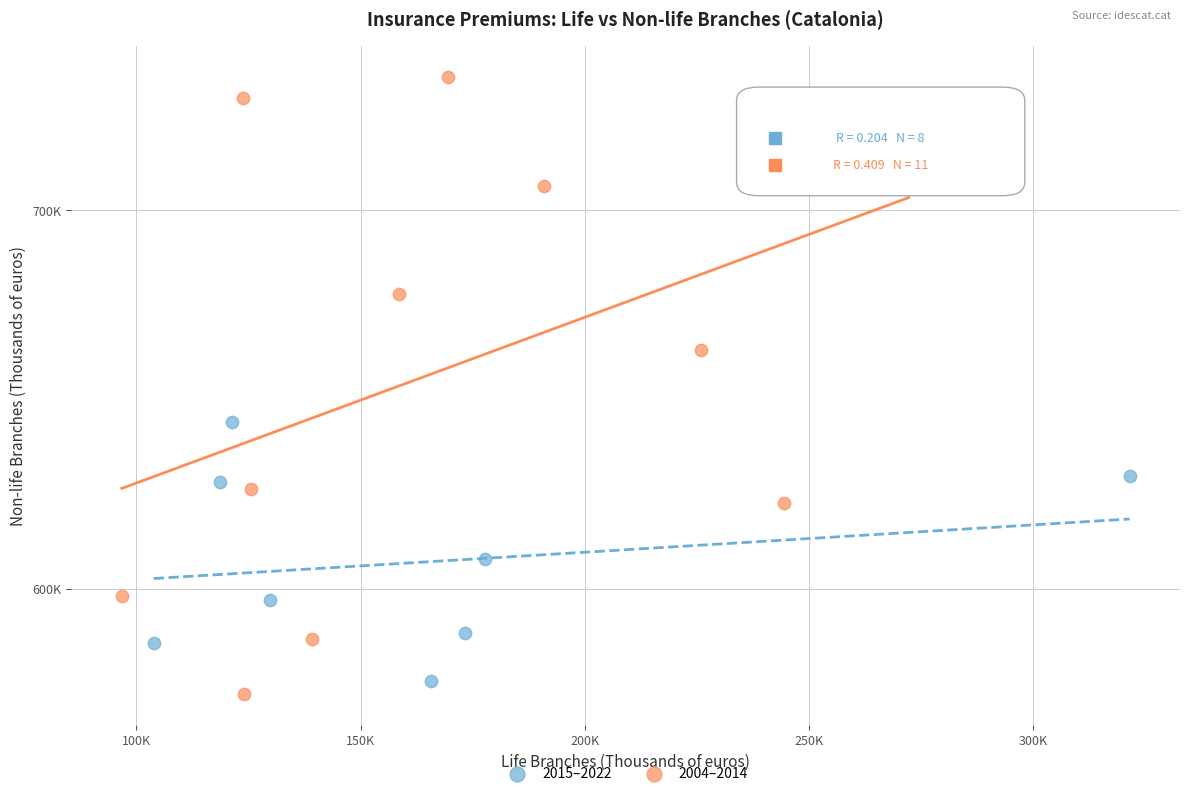

Which series reaches the maximum Y coordinate?

2004–2014